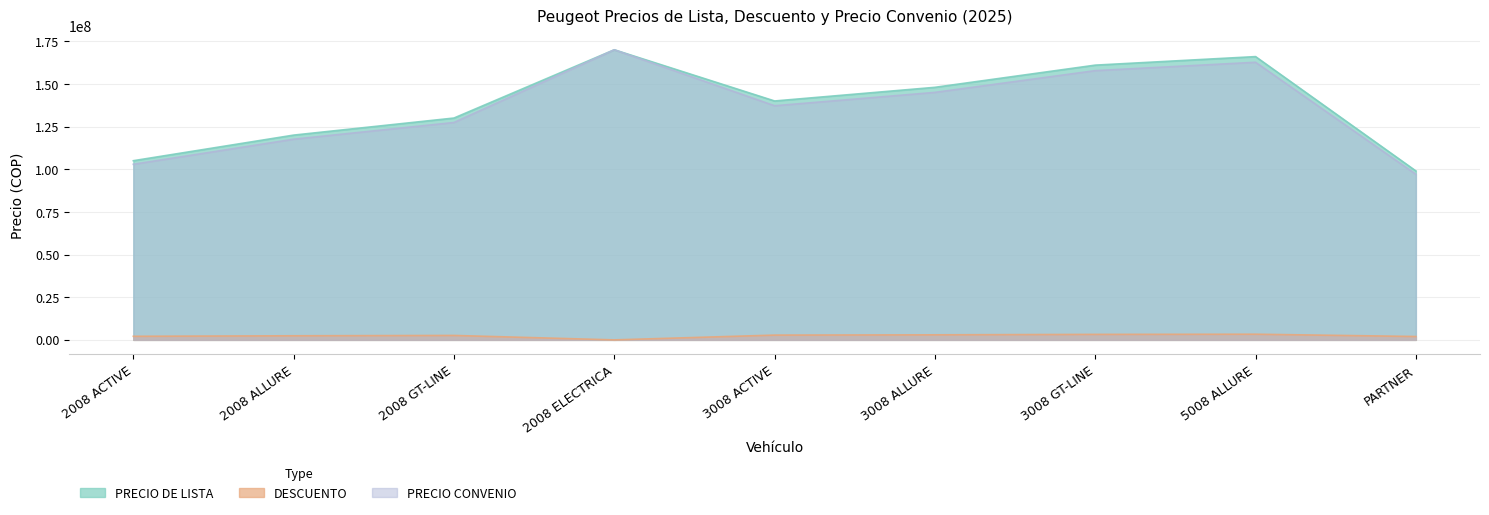

Where is the first local maximum for PRECIO CONVENIO?

2008 ELECTRICA